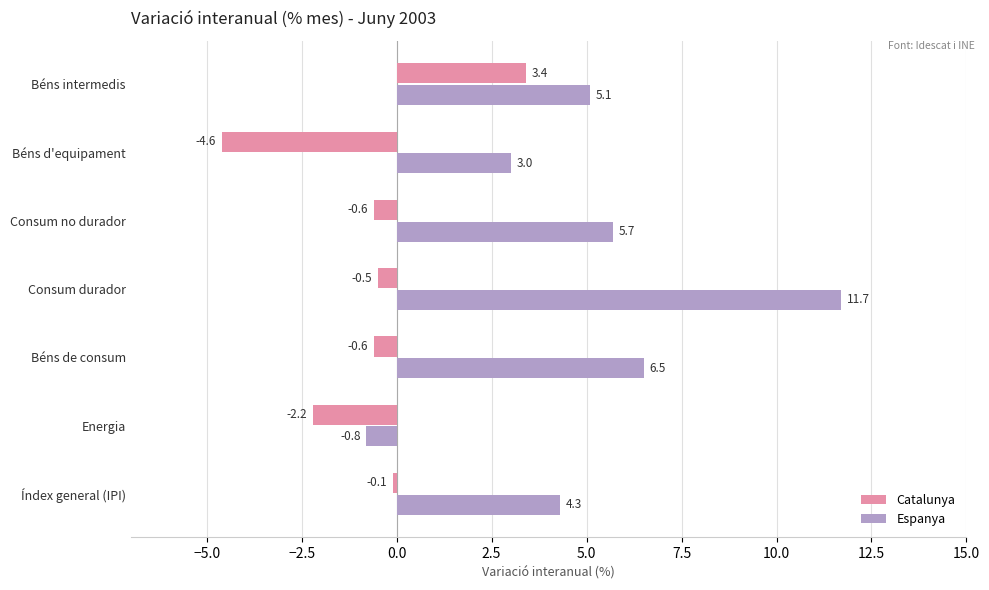

At how many categories does at least one series exceed -2?

7